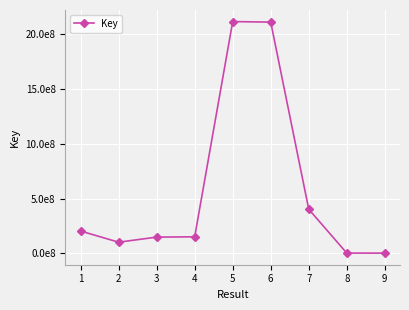

Is this an area chart (filled region under the line)?

No